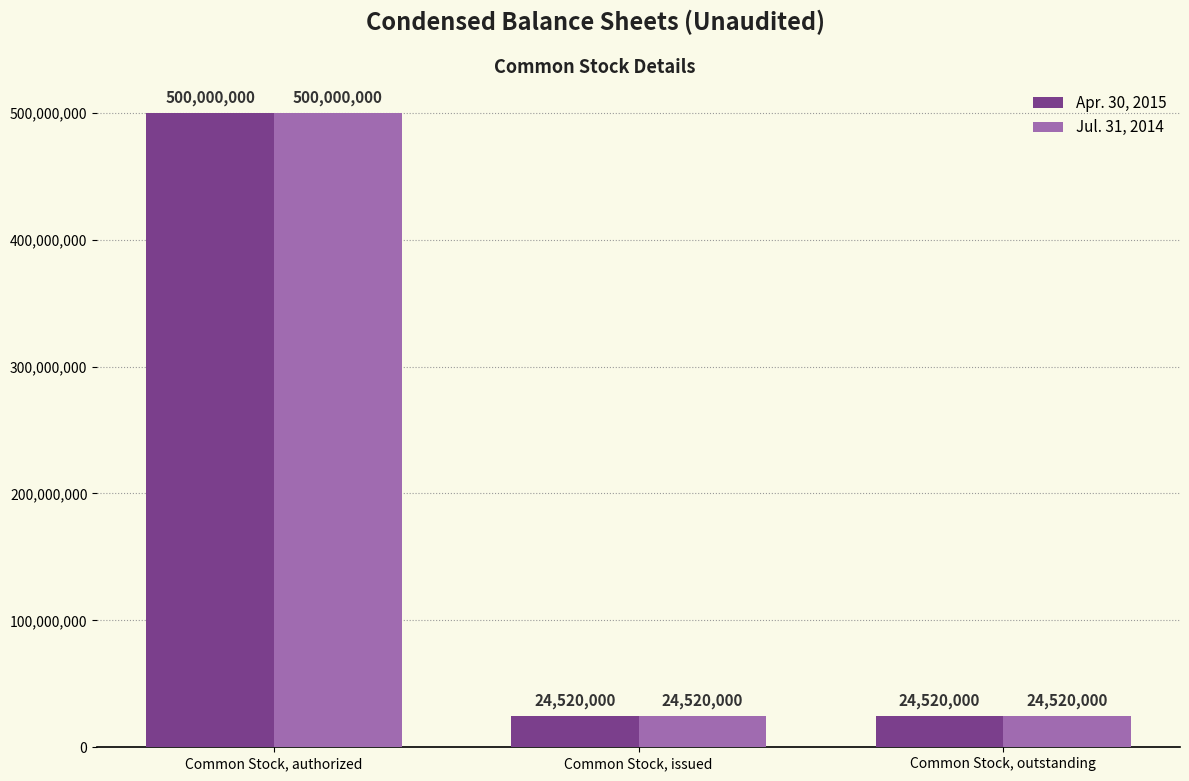

What are all the series names shown in the legend?

Apr. 30, 2015, Jul. 31, 2014